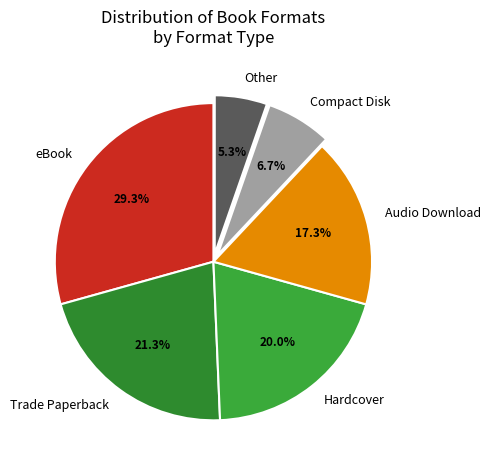

Is it true that Audio Download is 17% of the pie?

True